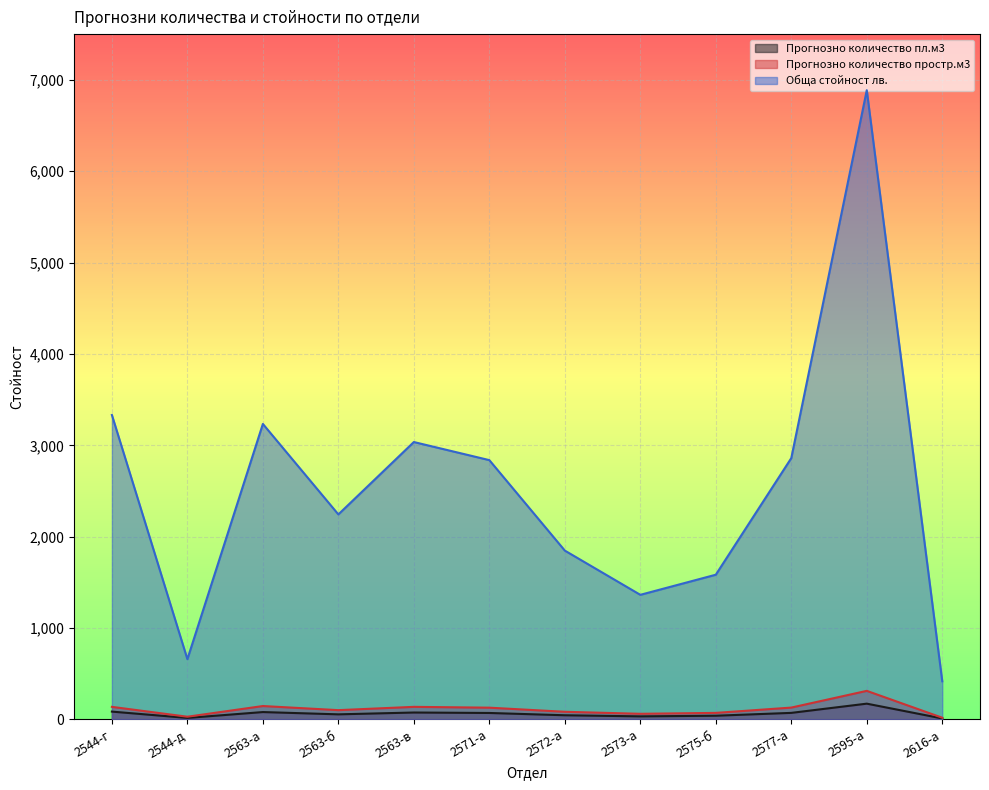

Does the chart display data point markers on the line(s)?

No